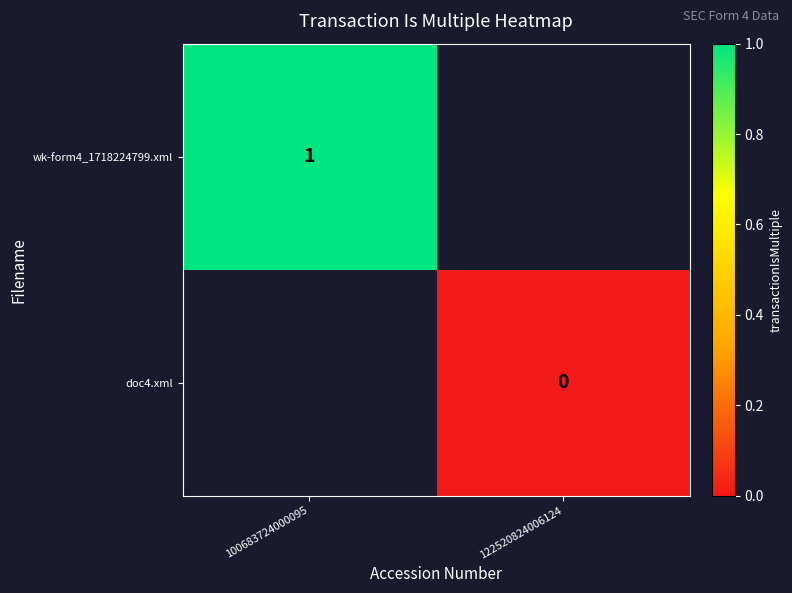

Is the value of doc4.xml at 122520824006124 greater than the value of wk-form4_1718224799.xml at 100683724000095?

No